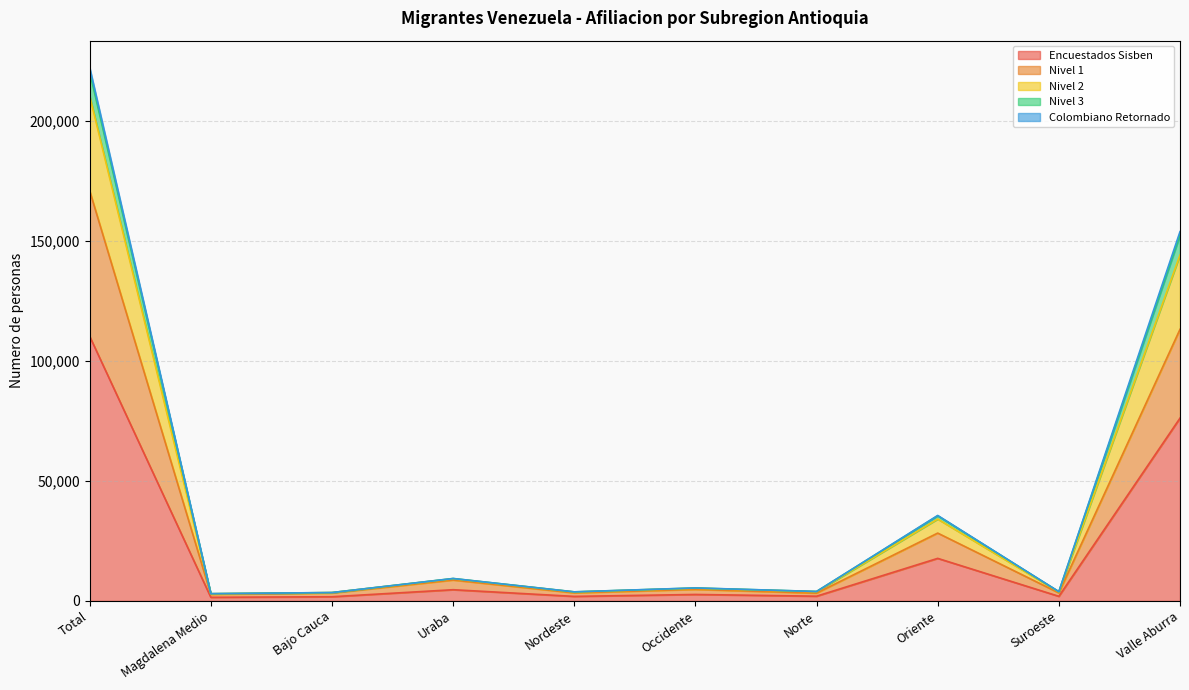

At which label does Encuestados Sisben reach its peak?

Total